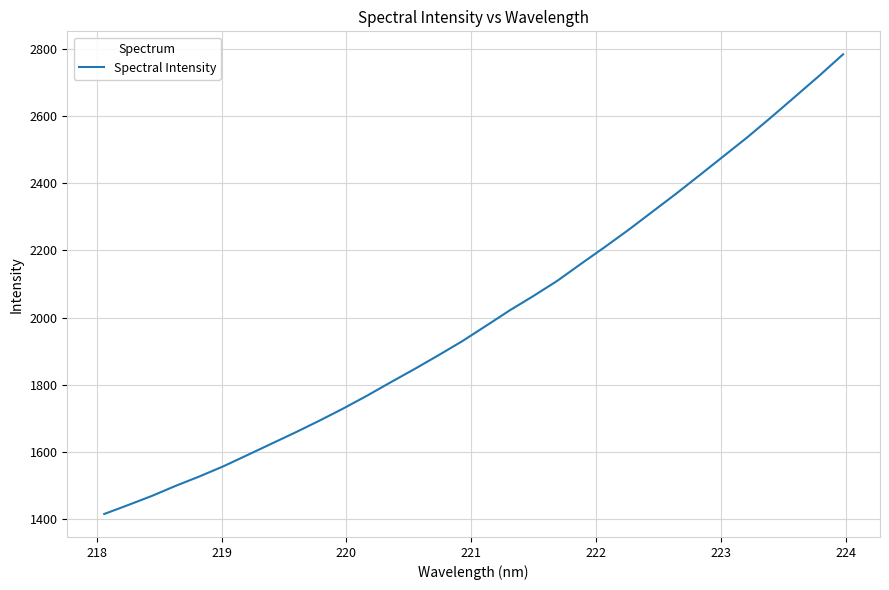

What is the smallest value displayed?

1415.4